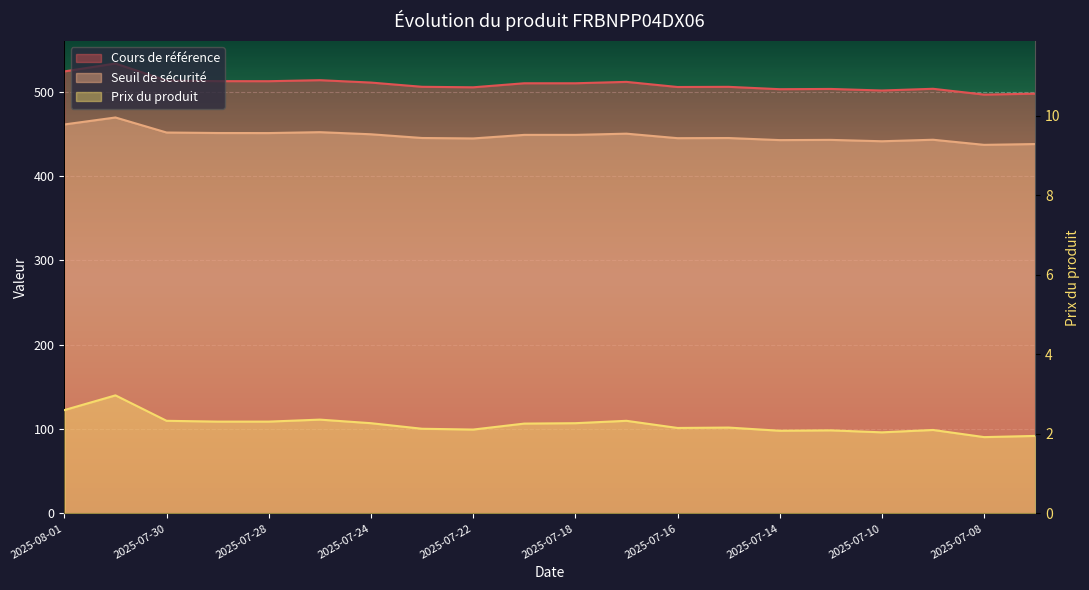

Which label corresponds to the smallest value in the chart?

2025-07-08